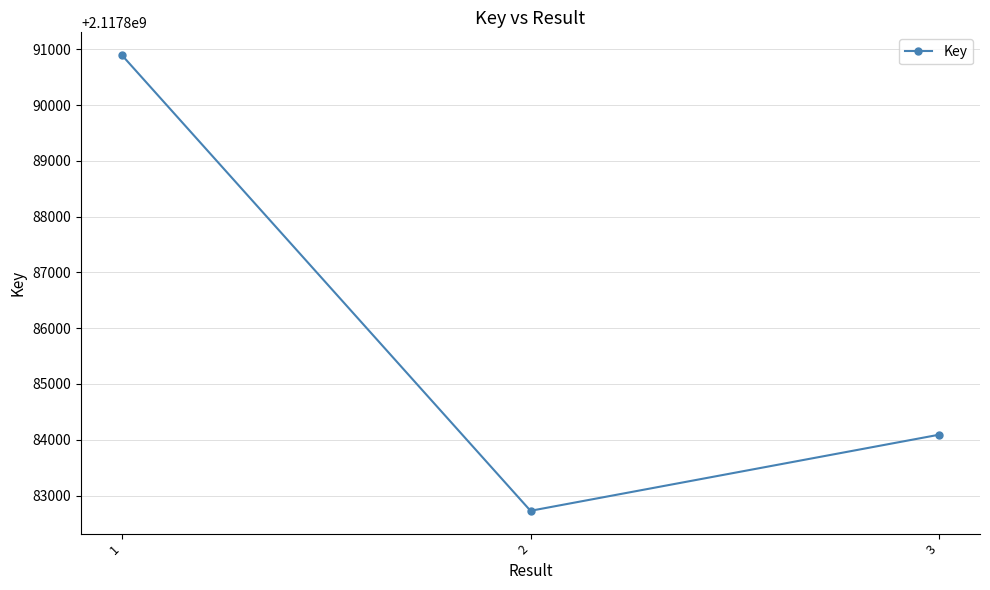

At which label is the value closest to 2117886811?

3